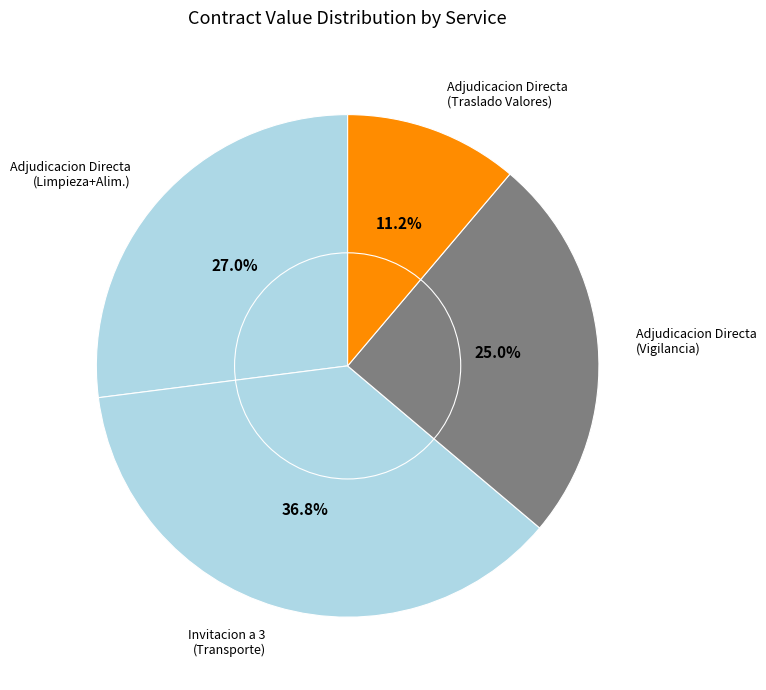

Is the sum of Adjudicacion Directa (Traslado Valores) and Adjudicacion Directa (Limpieza+Alim.) greater than half?

No